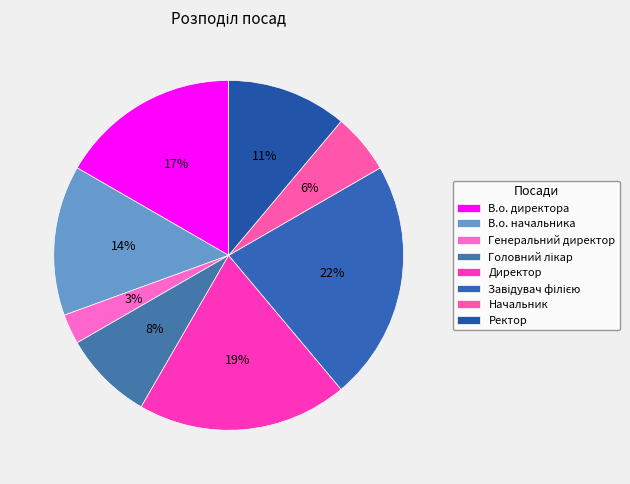

Is it true that Начальник is 11% of the pie?

False